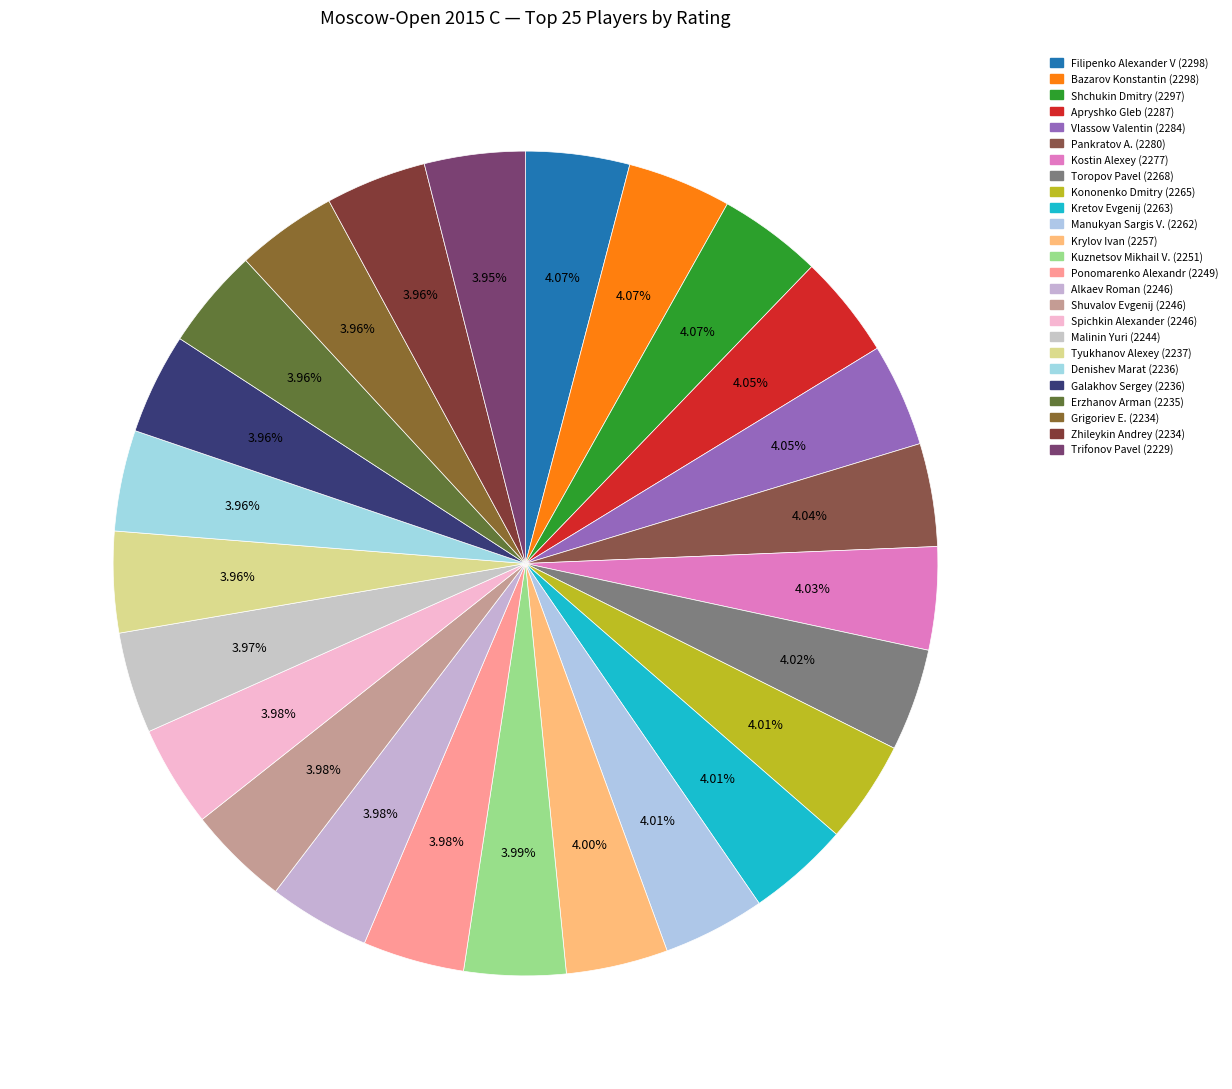

How many slices are in this pie chart?

25